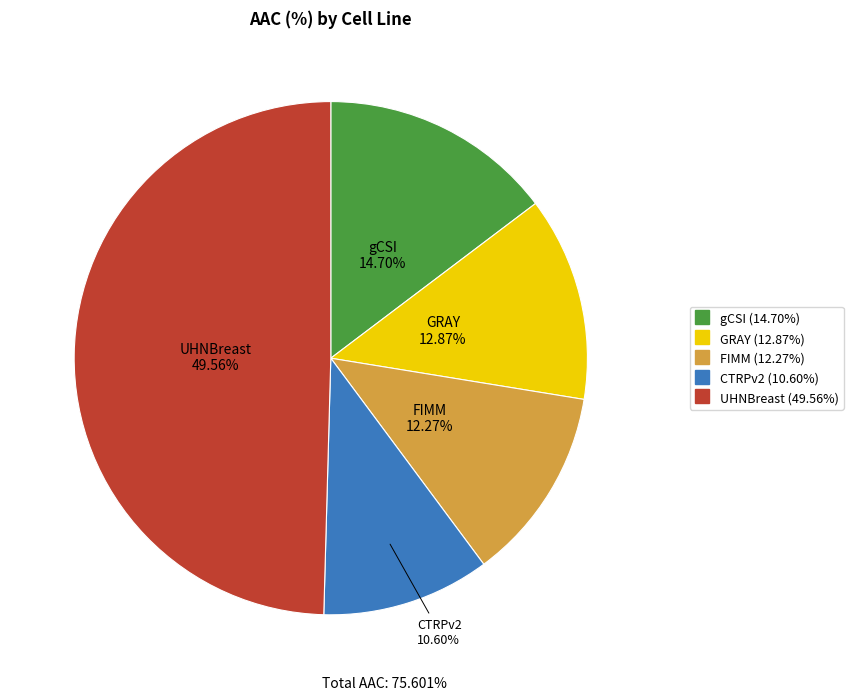

Is the sum of gCSI and GRAY greater than half?

No